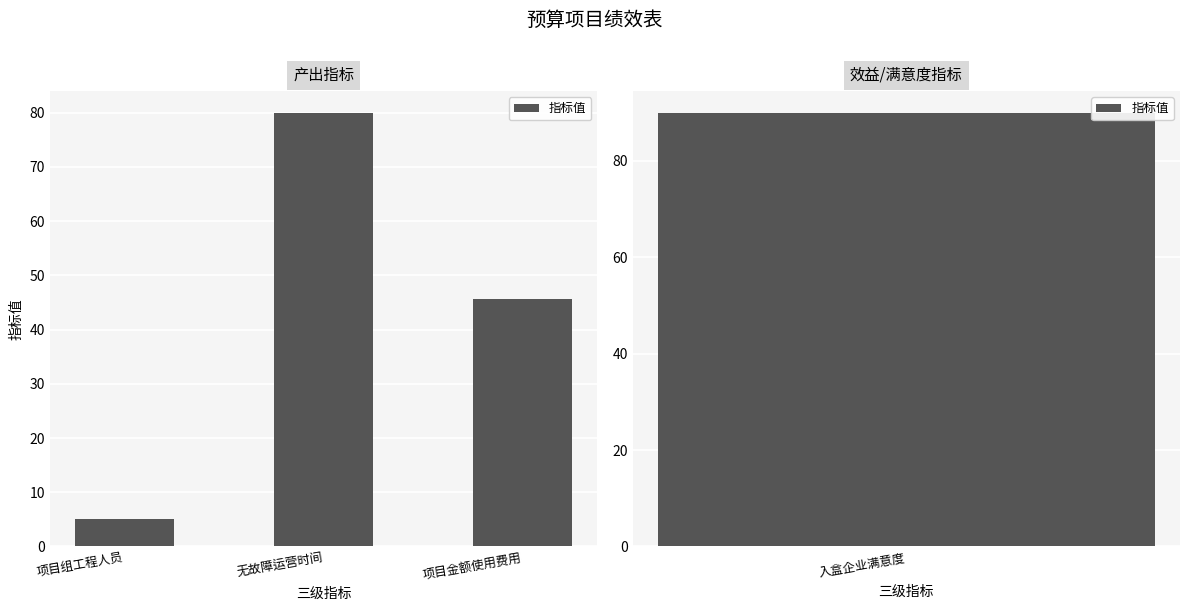

What is the change in value from 无故障运营时间 to 项目金额使用费用?

-34.4